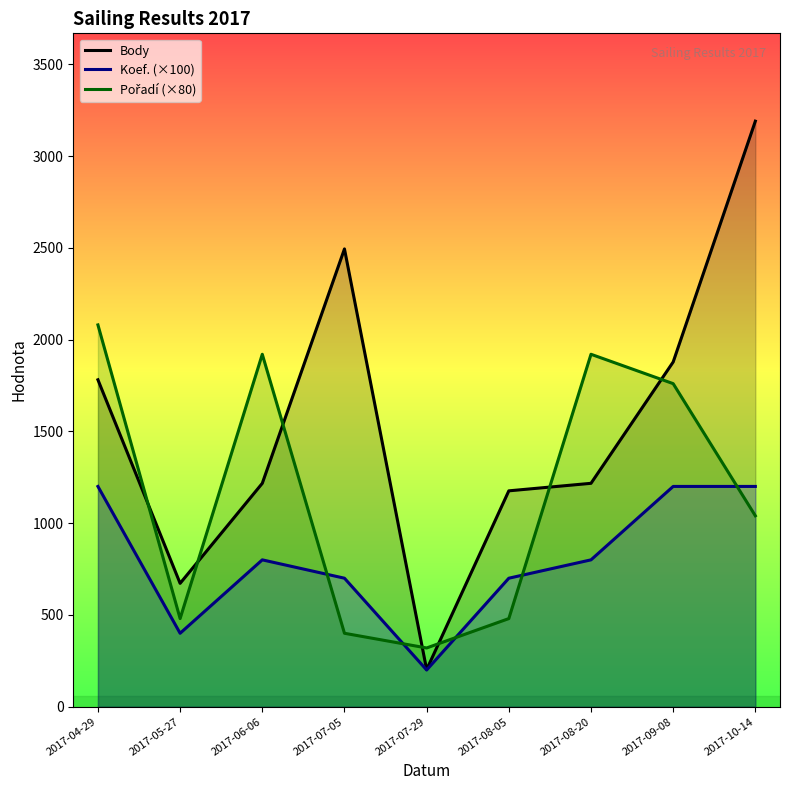

How many distinct data groups are displayed?

3